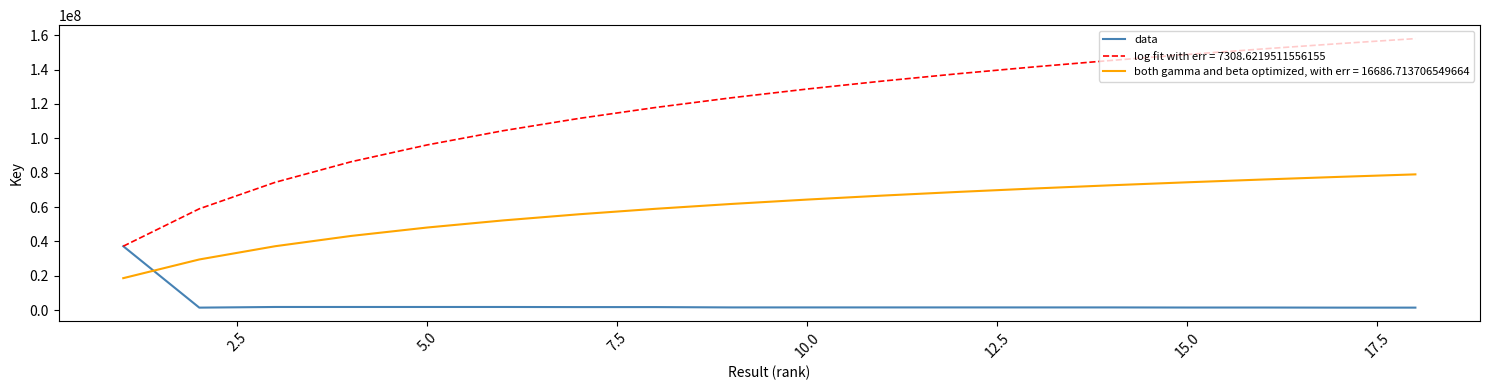

Rank the series by their average value, from highest to lowest.

log fit with err = 7308.6219511556155, both gamma and beta optimized, with err = 16686.713706549664, data